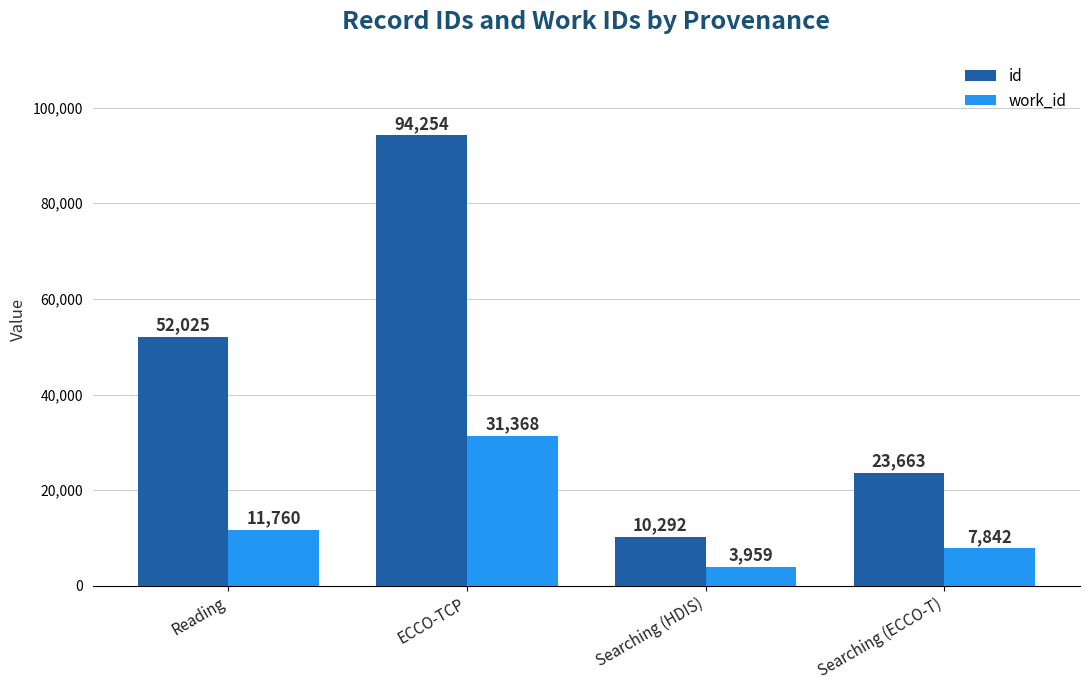

Is it true that work_id equals 7842 at Searching (ECCO-T)?

True